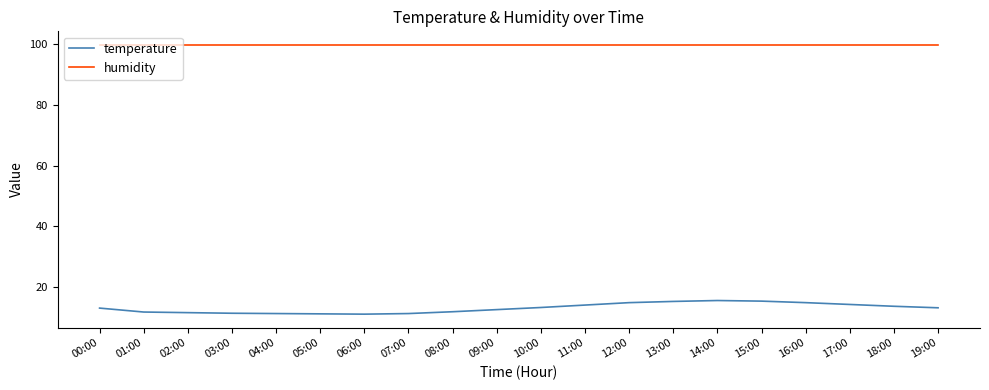

The temperature series shows 11.0 at 06:00. True or false?

True